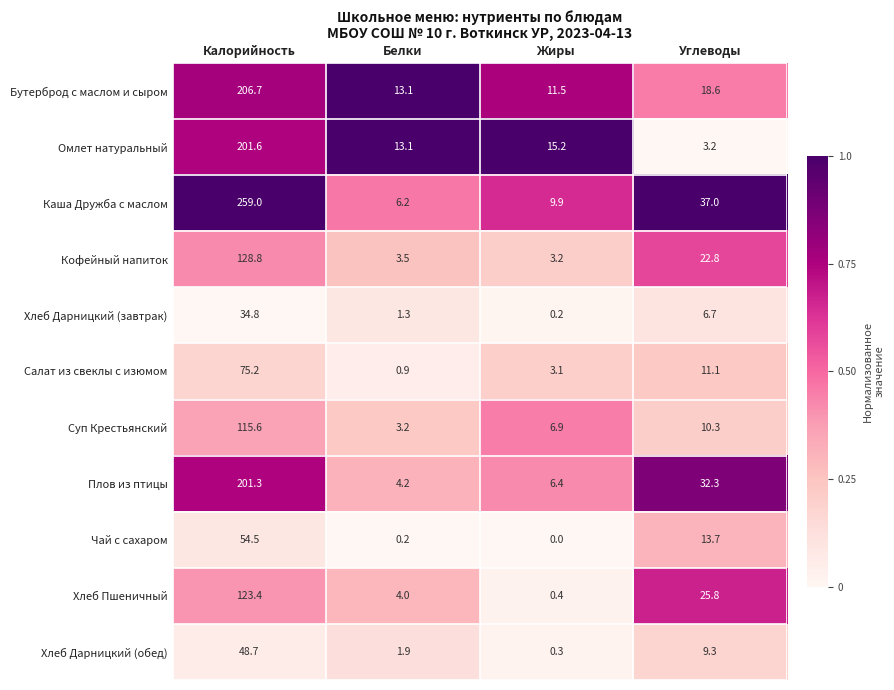

Which series has the widest spread of values?

Каша Дружба с маслом